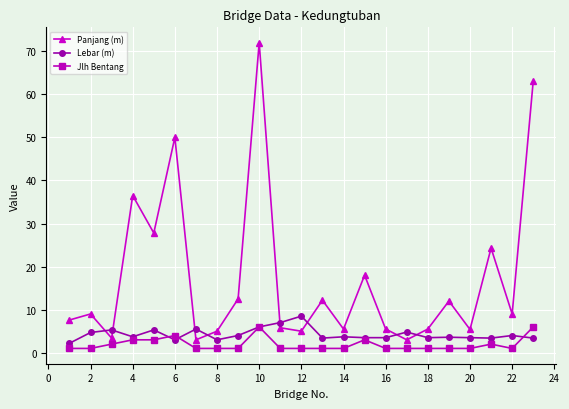

Which series has the largest range (max minus min)?

Panjang (m)